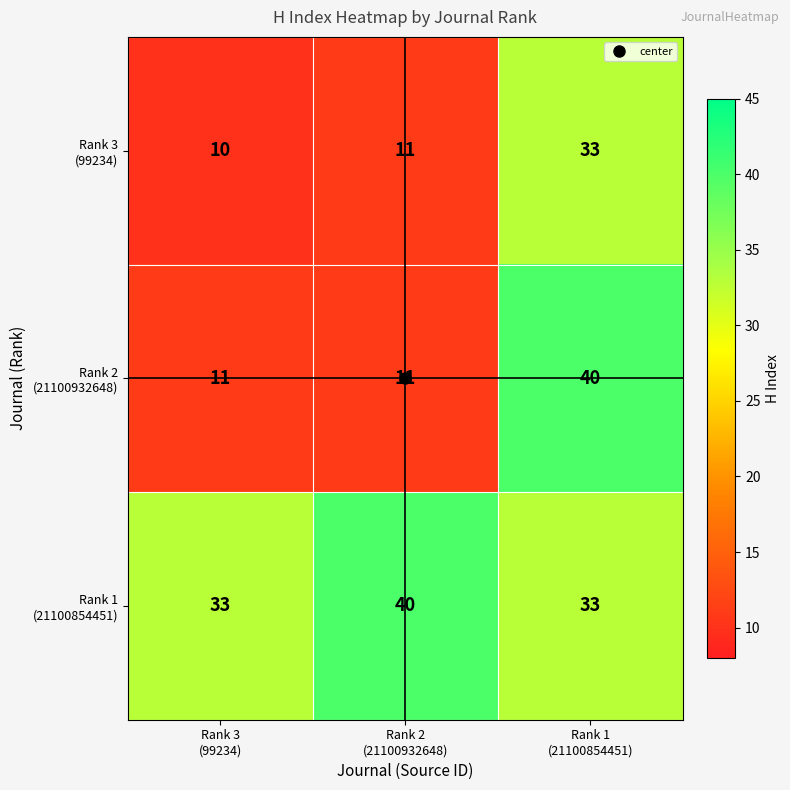

What is the maximum value shown in the chart?

40